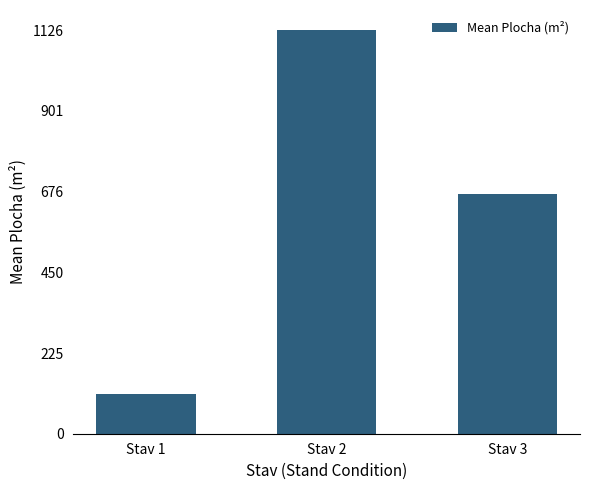

What is the change in value from Stav 2 to Stav 3?

-457.4